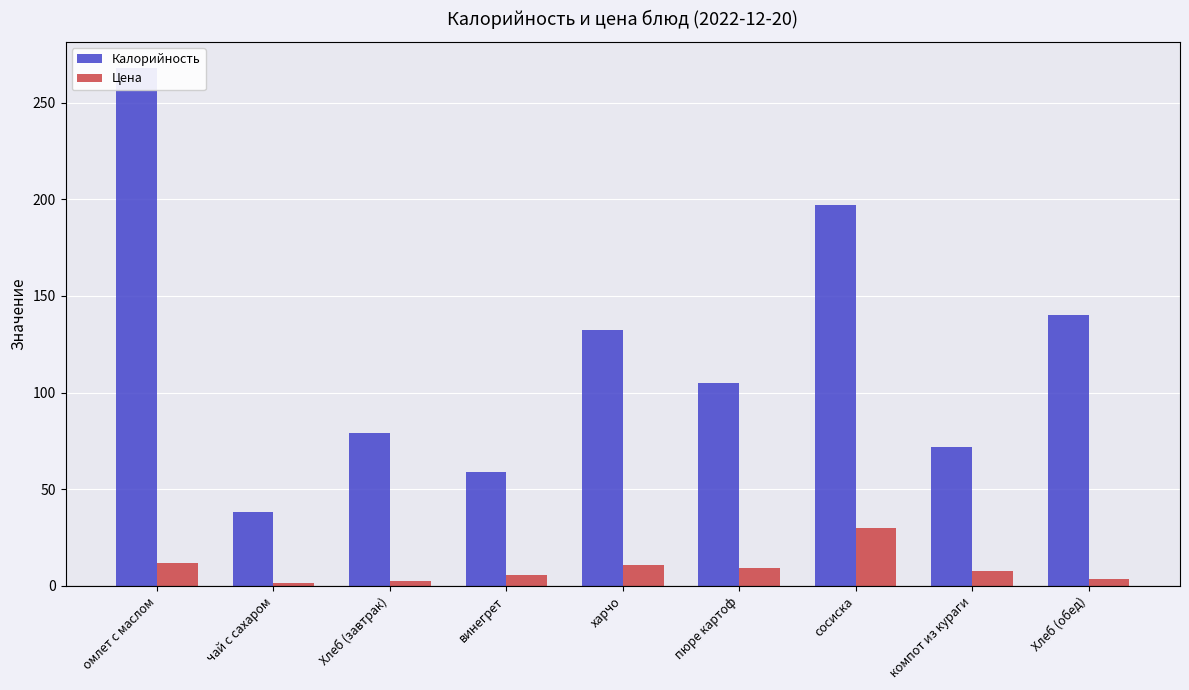

Which has a higher value, омлет с маслом or винегрет?

омлет с маслом